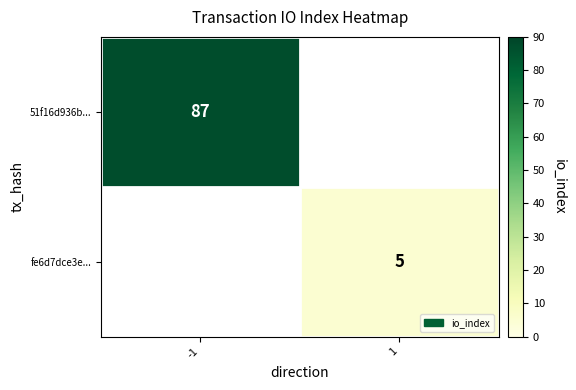

At how many categories does at least one series exceed 61?

1